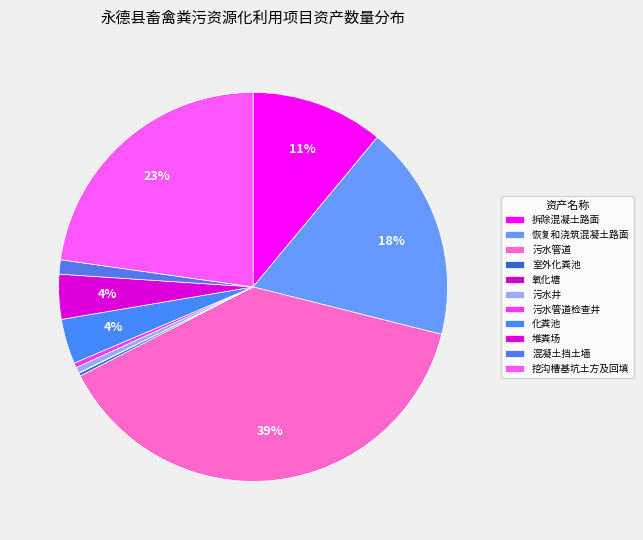

Which category has the biggest portion of the pie?

污水管道